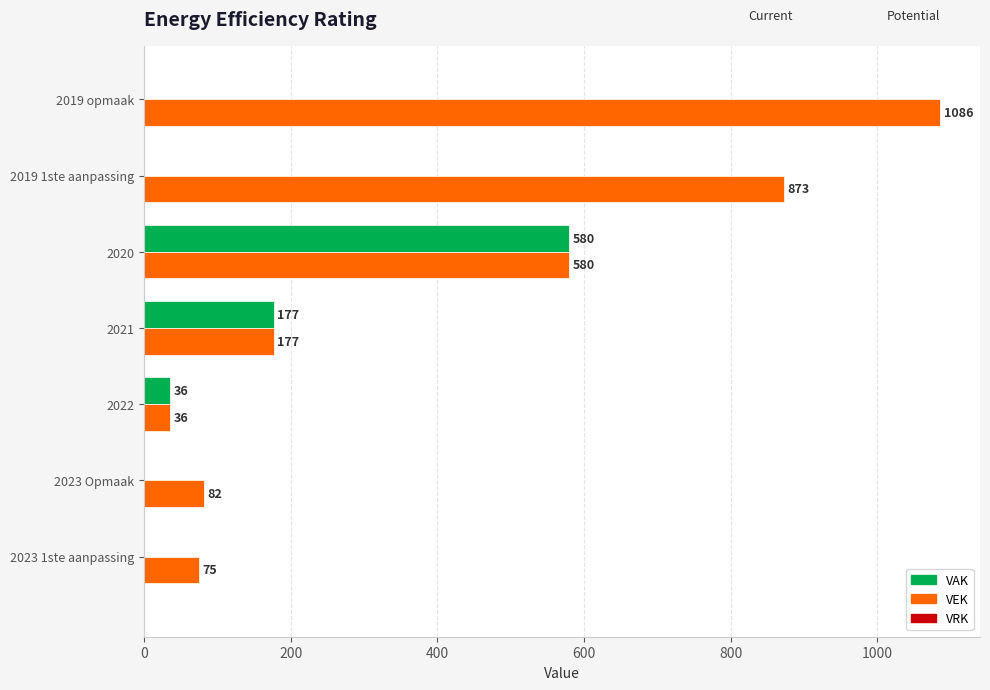

Is the value of VAK at 2022 greater than the value of VEK at 2023 1ste aanpassing?

No